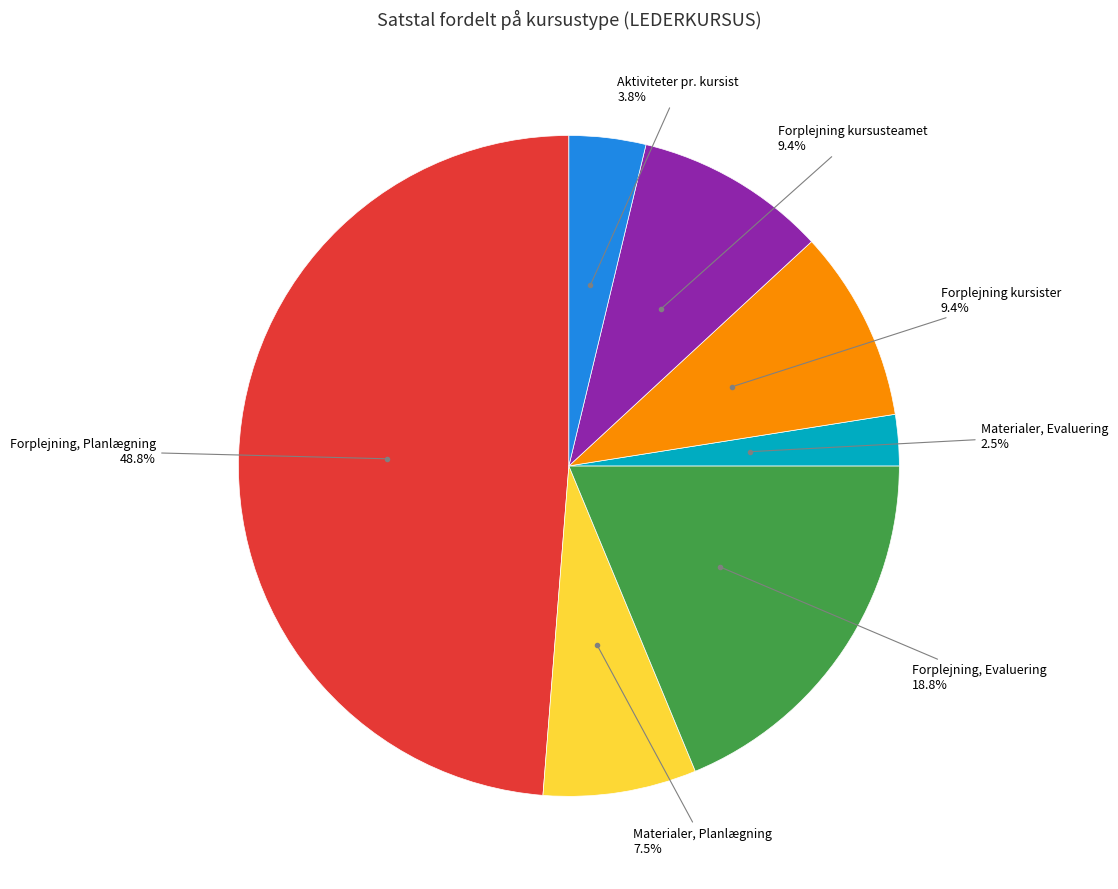

What is the ratio of the value at Materialer, Evaluering to the value at Aktiviteter pr. kursist?

0.7